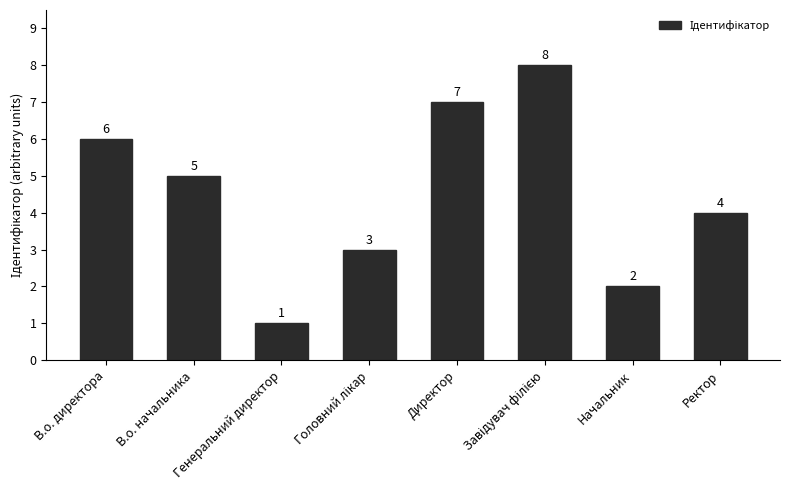

Count the values in the range 3 to 7.

5